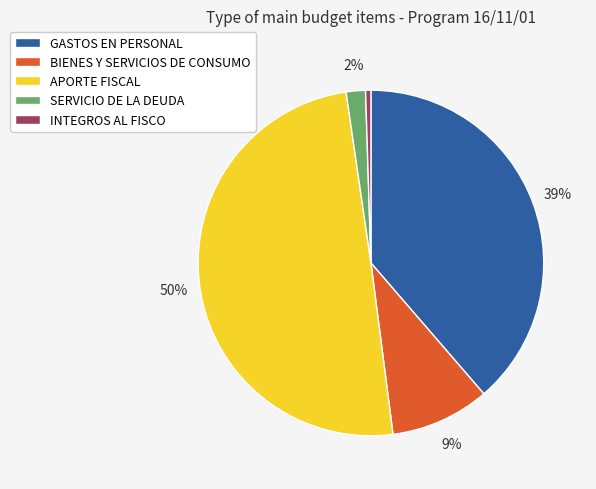

What is the smallest slice in the pie chart?

INTEGROS AL FISCO